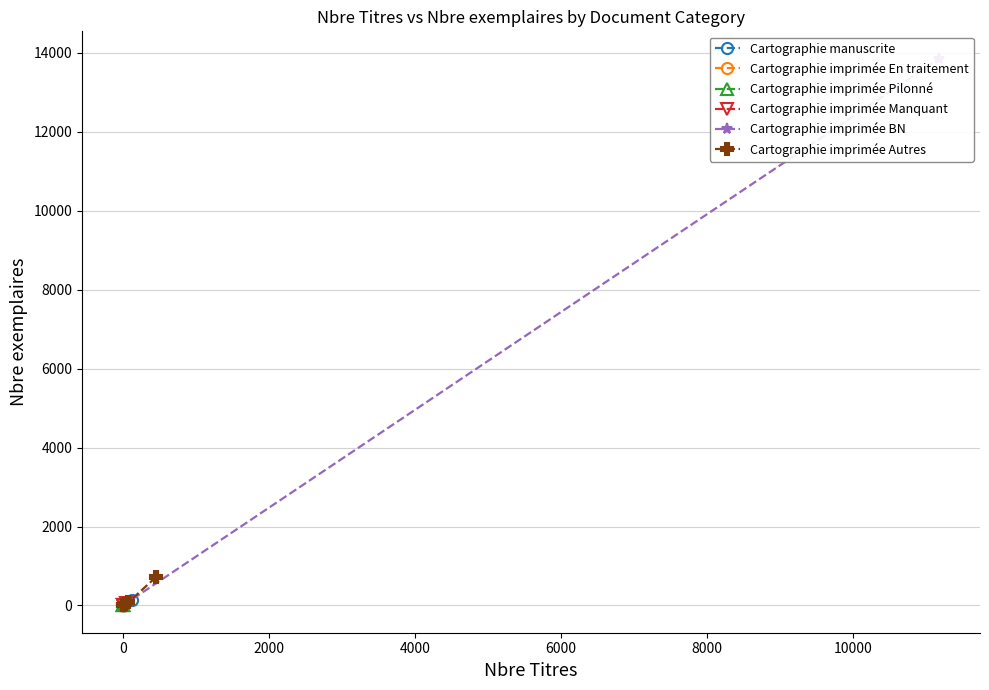

The value of Nbre Titres at CF-M-BN is 126. True or false?

True